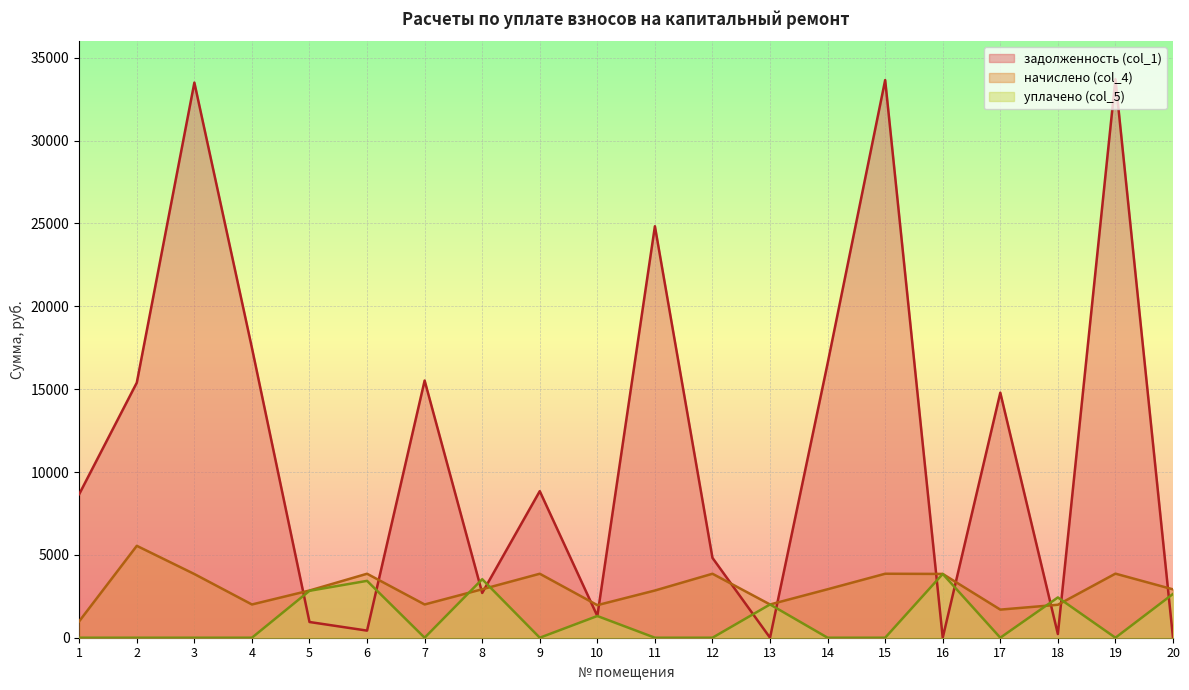

Where is задолженность (col_1) nearest to the value 16851?

14